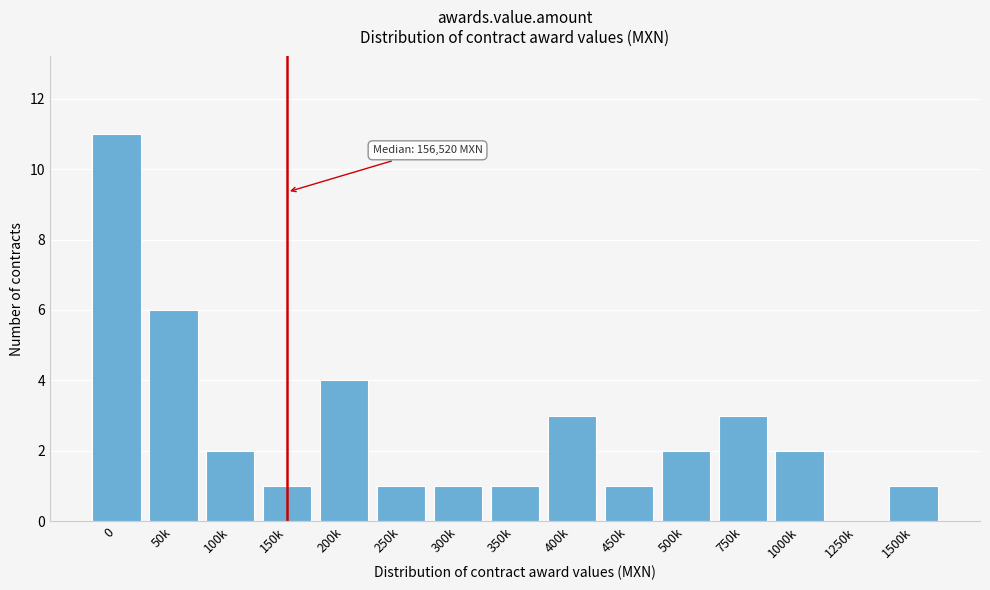

Reading left to right, what are all the values shown in this chart?

0=11	50k=6	100k=2	150k=1	200k=4	250k=1	300k=1	350k=1	400k=3	450k=1	500k=2	750k=3	1000k=2	1250k=0	1500k=1